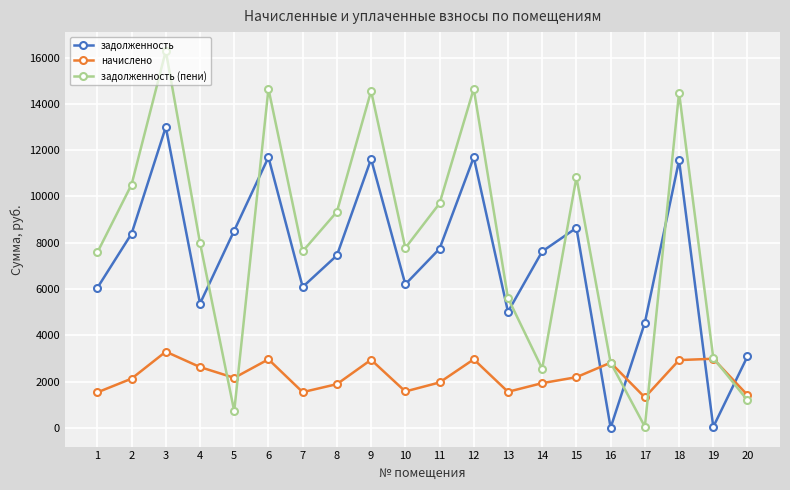

What is the highest value of the начислено series?

3290.2